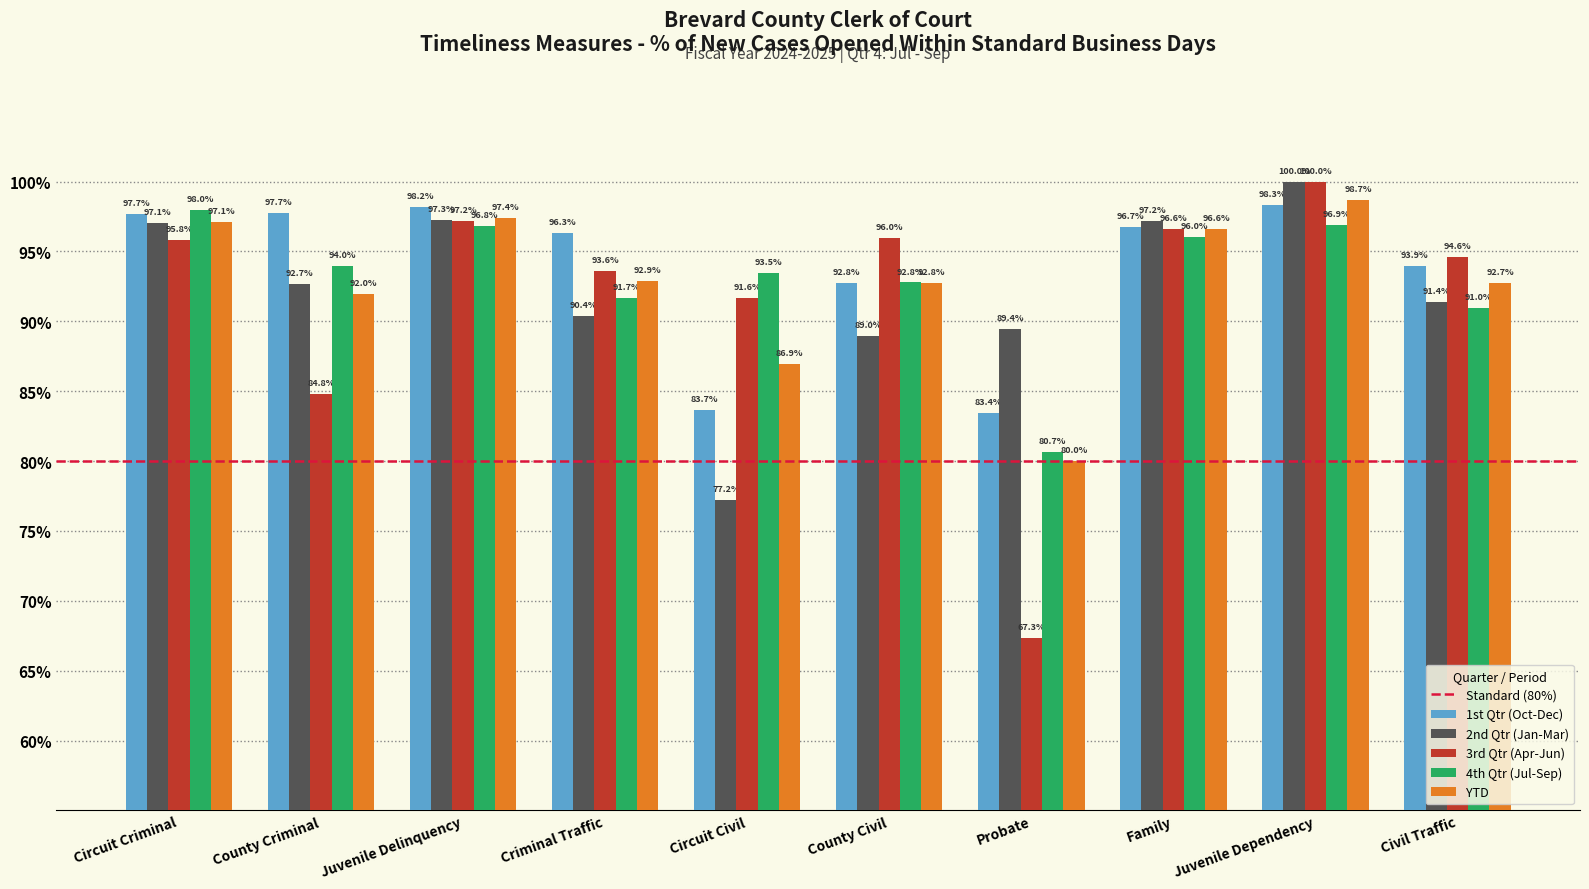

Are the bars horizontal?

No